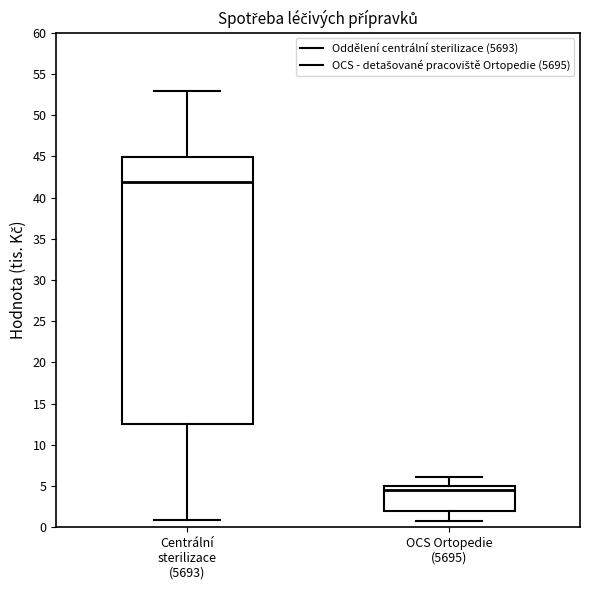

Reading left to right, read every box against the y-axis: the position of its median line, the range the box covers, and the ends of its whiskers. The values are not printed on the chart, so give them approximately, as read against the axis.

Centrální sterilizace (5693): median 42.0, box 12.5 to 45.0, whiskers 1.0 to 53.0
OCS Ortopedie (5695): median 4.5, box 2.0 to 5.0, whiskers 0.5 to 6.0